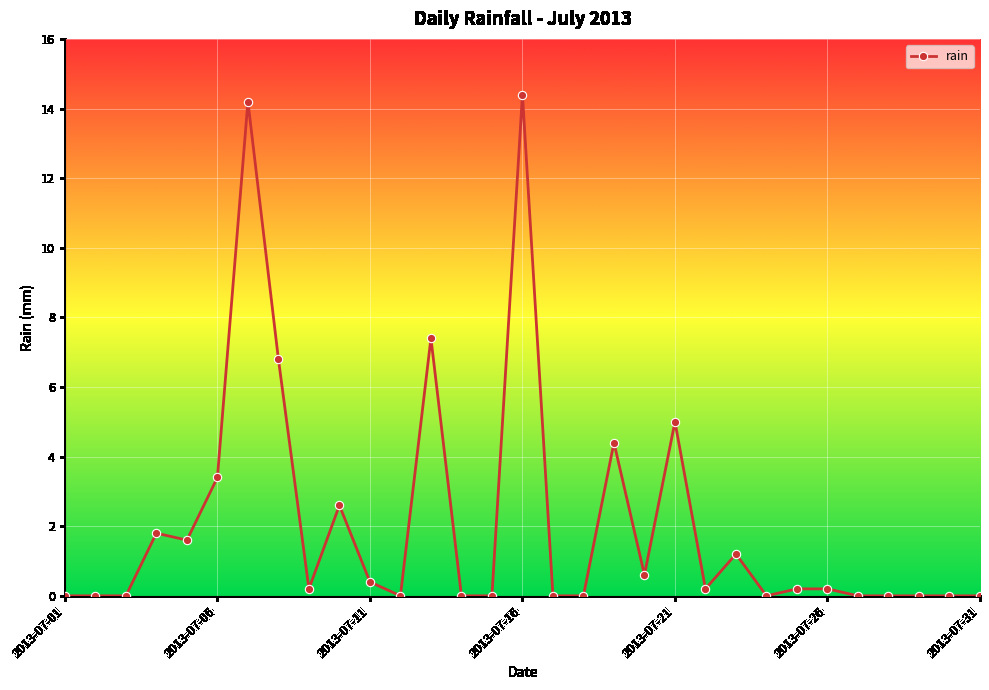

Reading right to left, transcribe all the data shown in this chart.

0.0	0.0	0.0	0.0	0.0	0.2	0.2	0.0	1.2	0.2	5.0	0.6	4.4	0.0	0.0	14.4	0.0	0.0	7.4	0.0	0.4	2.6	0.2	6.8	14.2	3.4	1.6	1.8	0.0	0.0	0.0